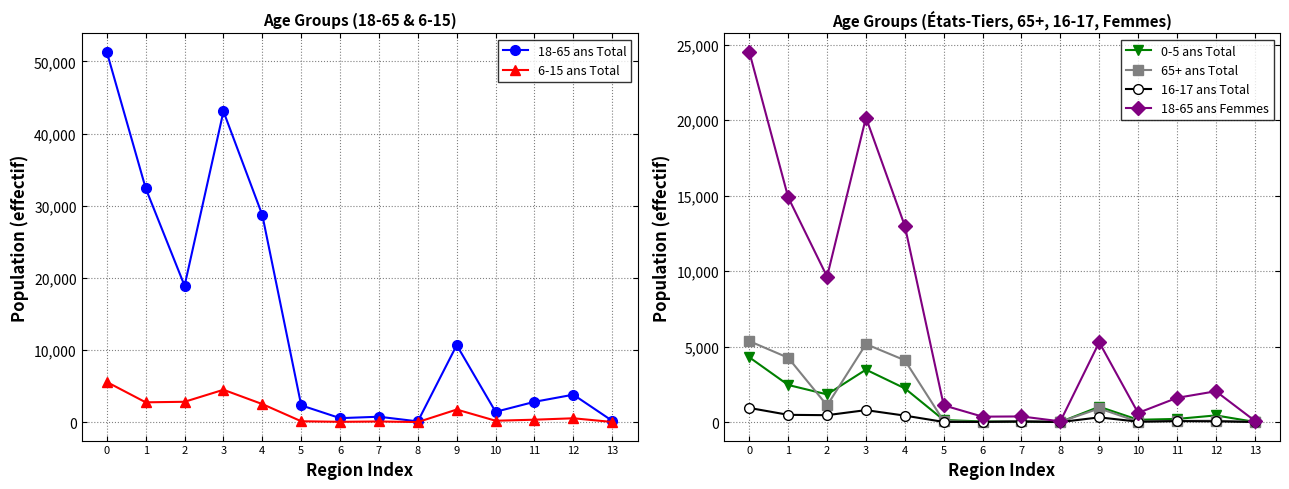

What is the difference between the second highest and second lowest values in the 6-15 ans Total series?

4465